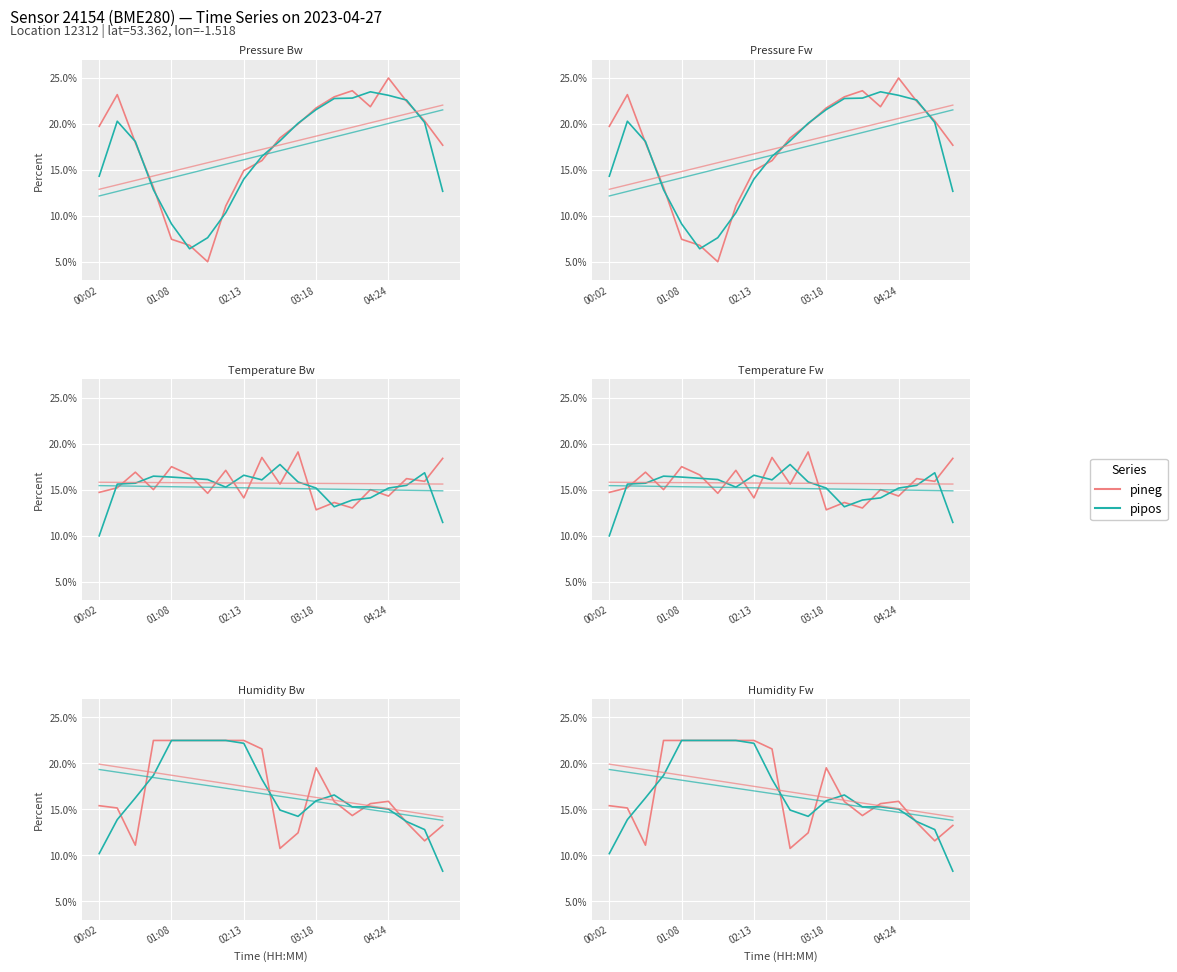

How many intersections are there between pipos and pineg?

8